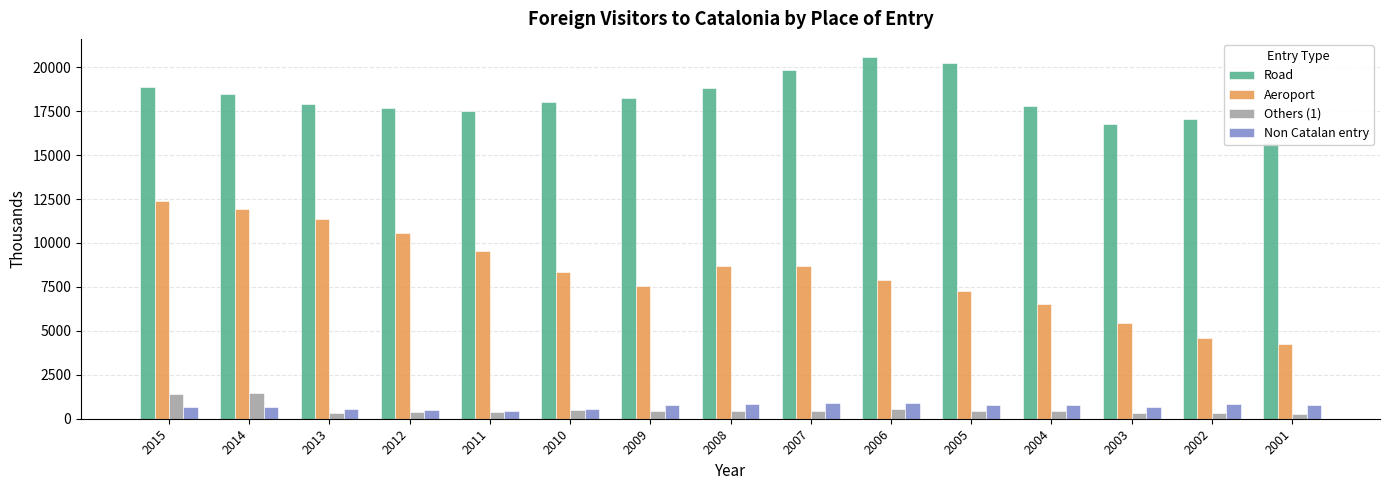

List the labels in order of Non Catalan entry value, smallest first.

2011, 2012, 2010, 2013, 2015, 2014, 2003, 2004, 2001, 2009, 2005, 2002, 2008, 2006, 2007